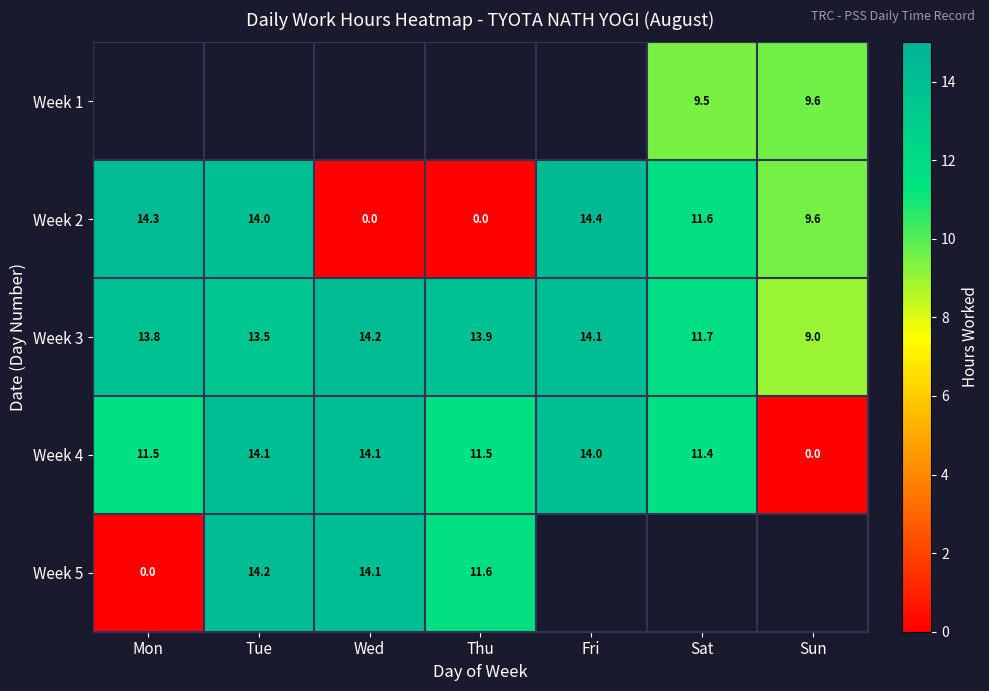

True or false: Week 5 has a value of 23.0 at Wed.

False